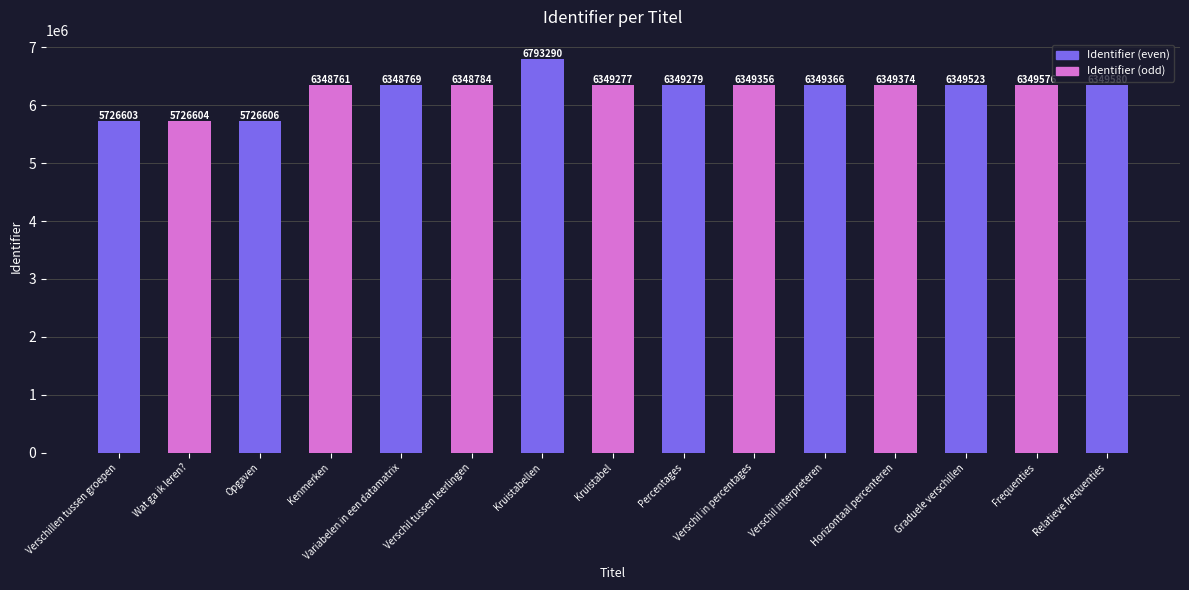

The value at Kenmerken is 4190479. True or false?

False